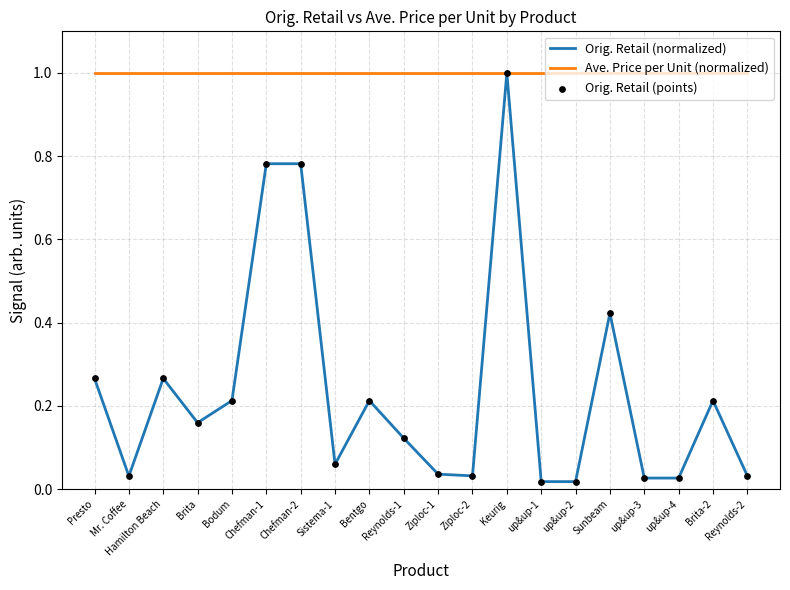

What is the spread (max minus min) of values at Reynolds-1?

0.9